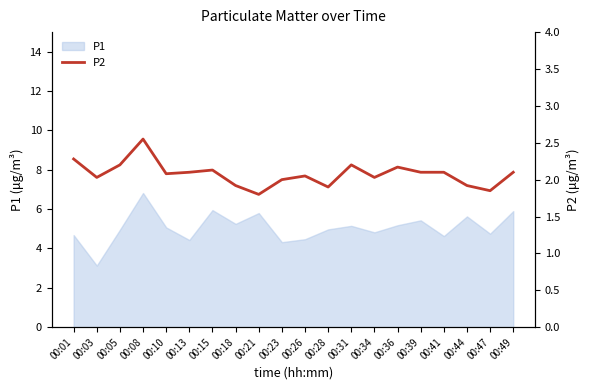

Is it true that P1 equals 4.5 at 00:26?

True